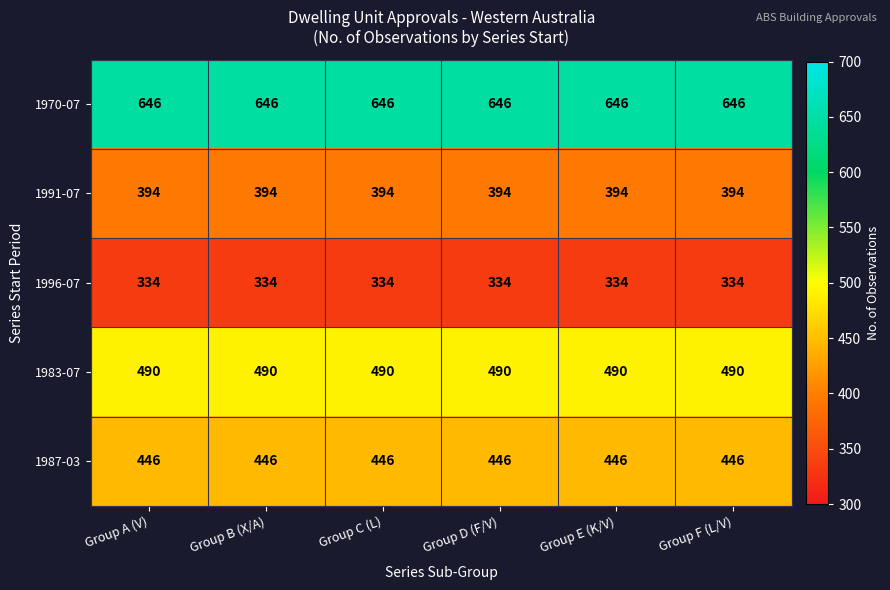

Is the value of 1970-07 at Group D (F/V) greater than the value of 1987-03 at Group E (K/V)?

Yes